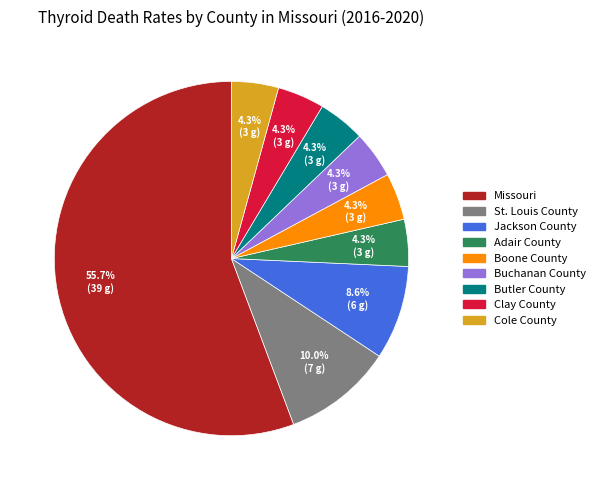

How much of the chart is everything except Boone County?

95.7%